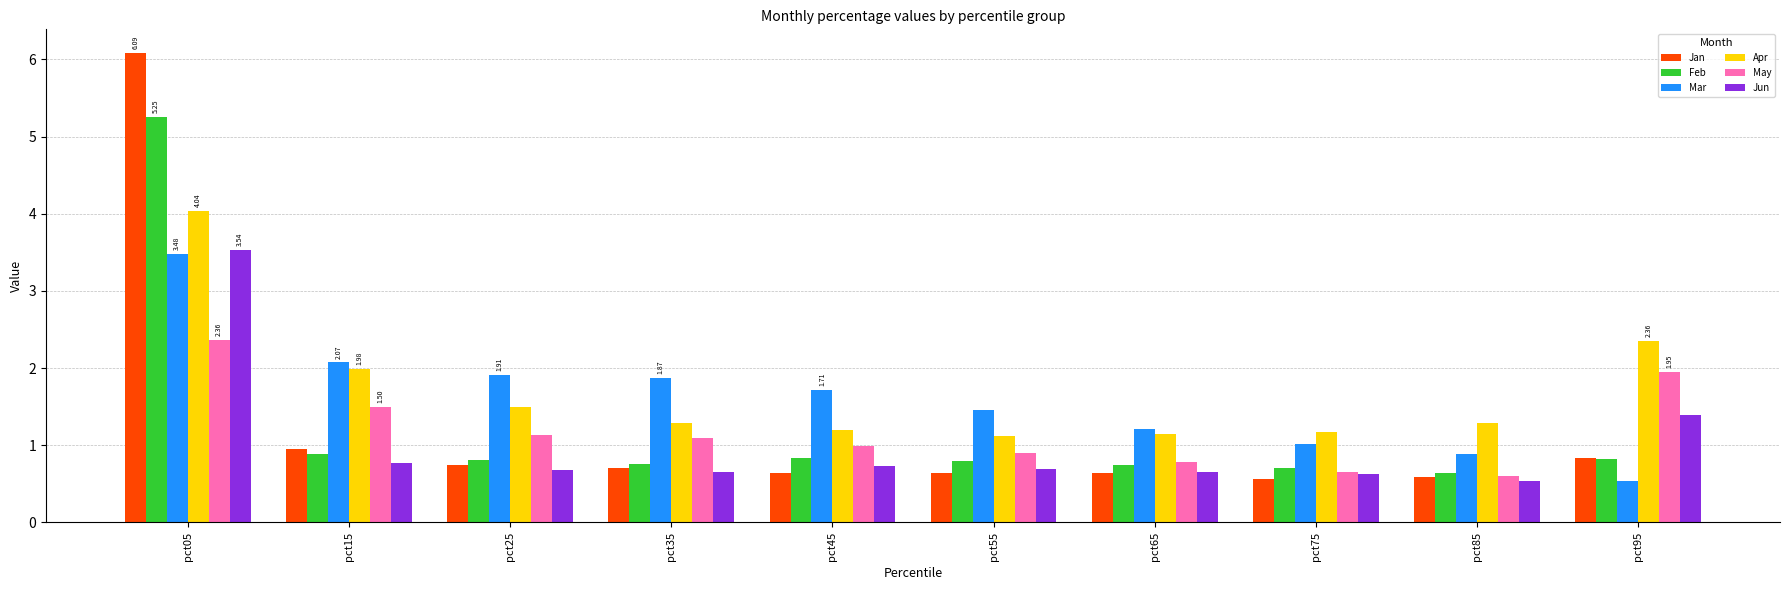

Which series has the largest range (max minus min)?

Jan